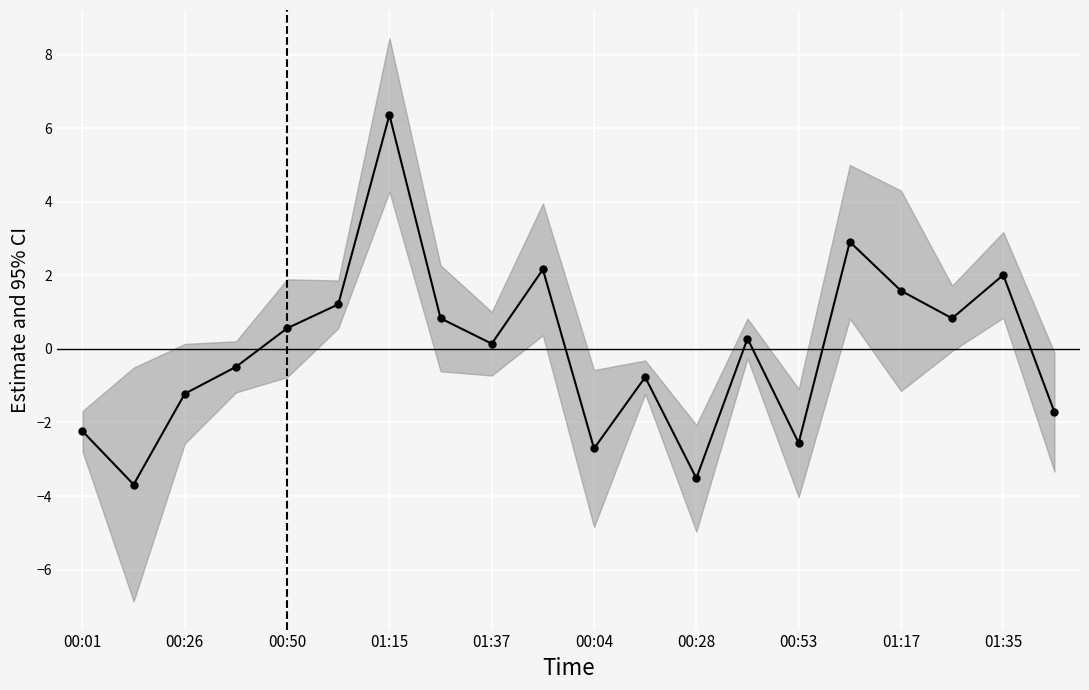

What position from the right is 00:28?

8